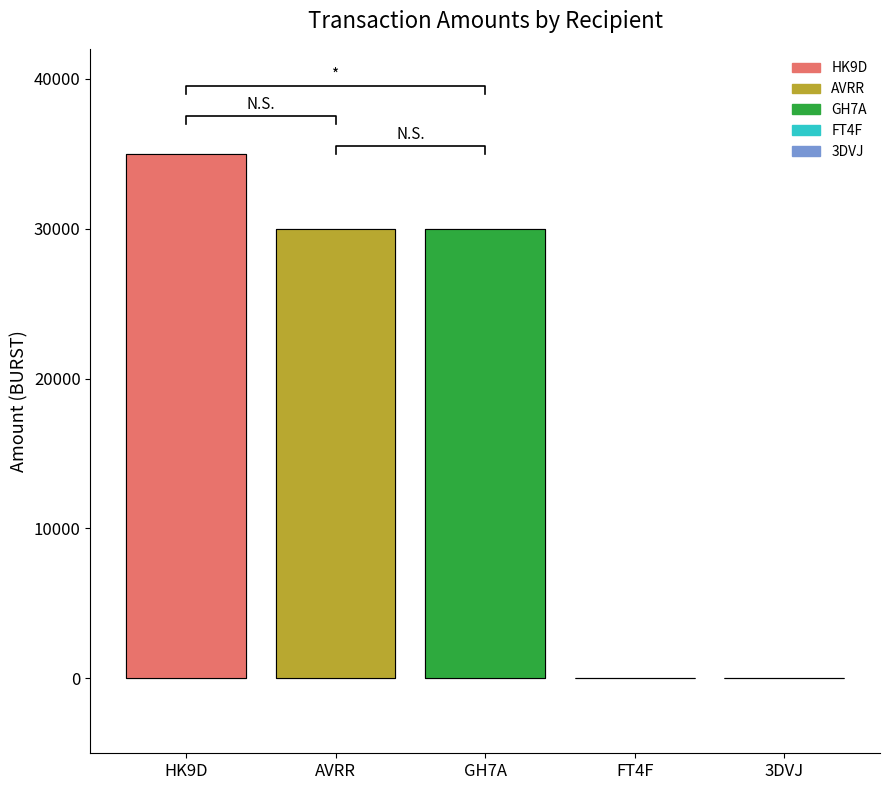

What is the difference between the maximum and minimum values?

34993.7